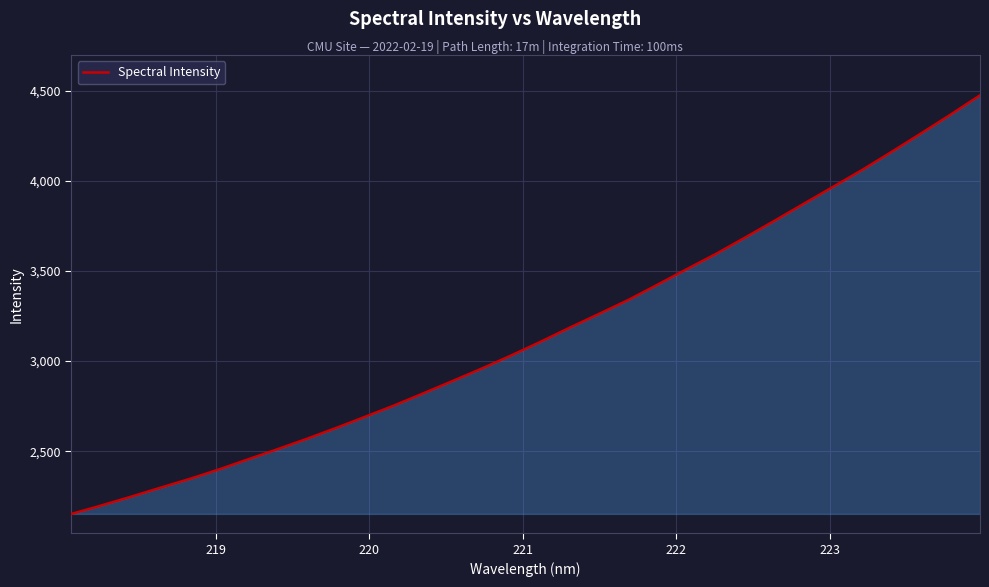

What is the sum of all values?

101013.5